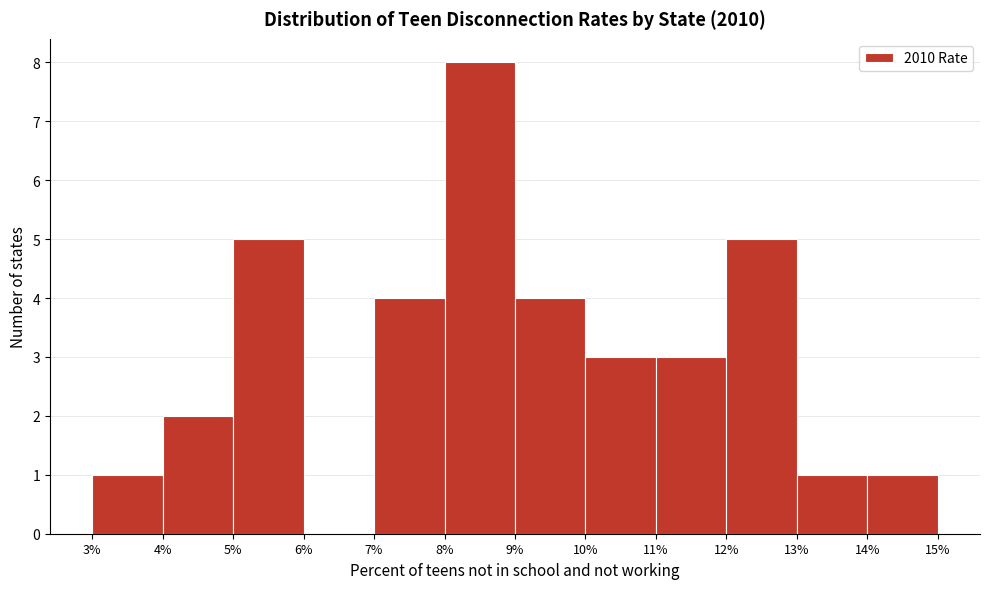

Reading left to right, transcribe this chart: for each bar, give the range it covers on the x-axis and its height. The values are not printed on the chart, so give them approximately, as read against the axis.

3% to 4%: 1
4% to 5%: 2
5% to 6%: 5
6% to 7%: 0
7% to 8%: 4
8% to 9%: 8
9% to 10%: 4
10% to 11%: 3
11% to 12%: 3
12% to 13%: 5
13% to 14%: 1
14% to 15%: 1